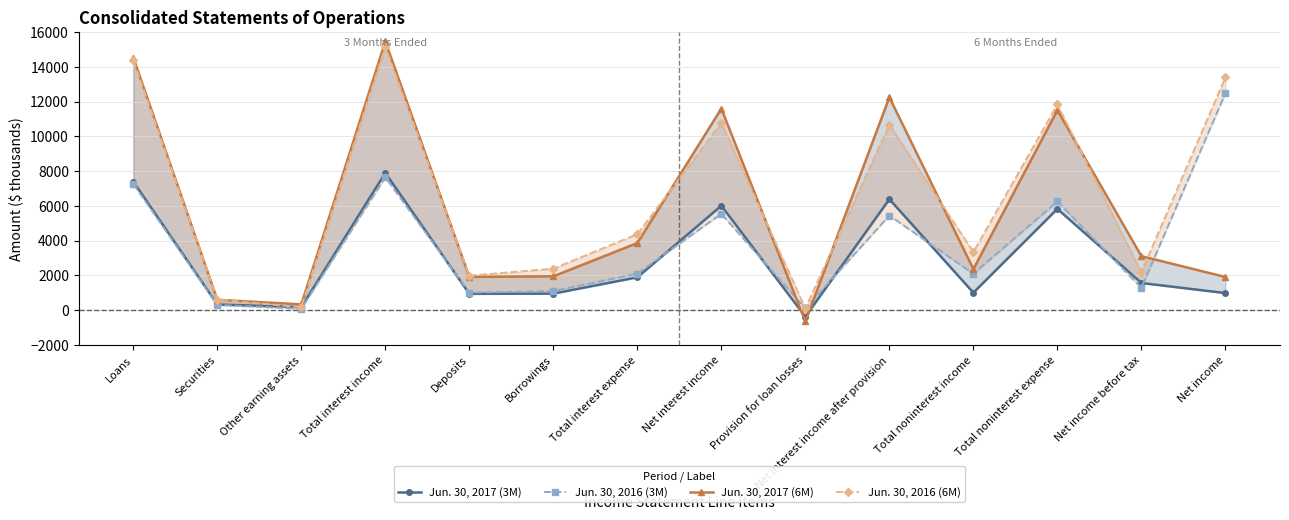

What is the highest value of the Jun. 30, 2017 (6M) series?

15453